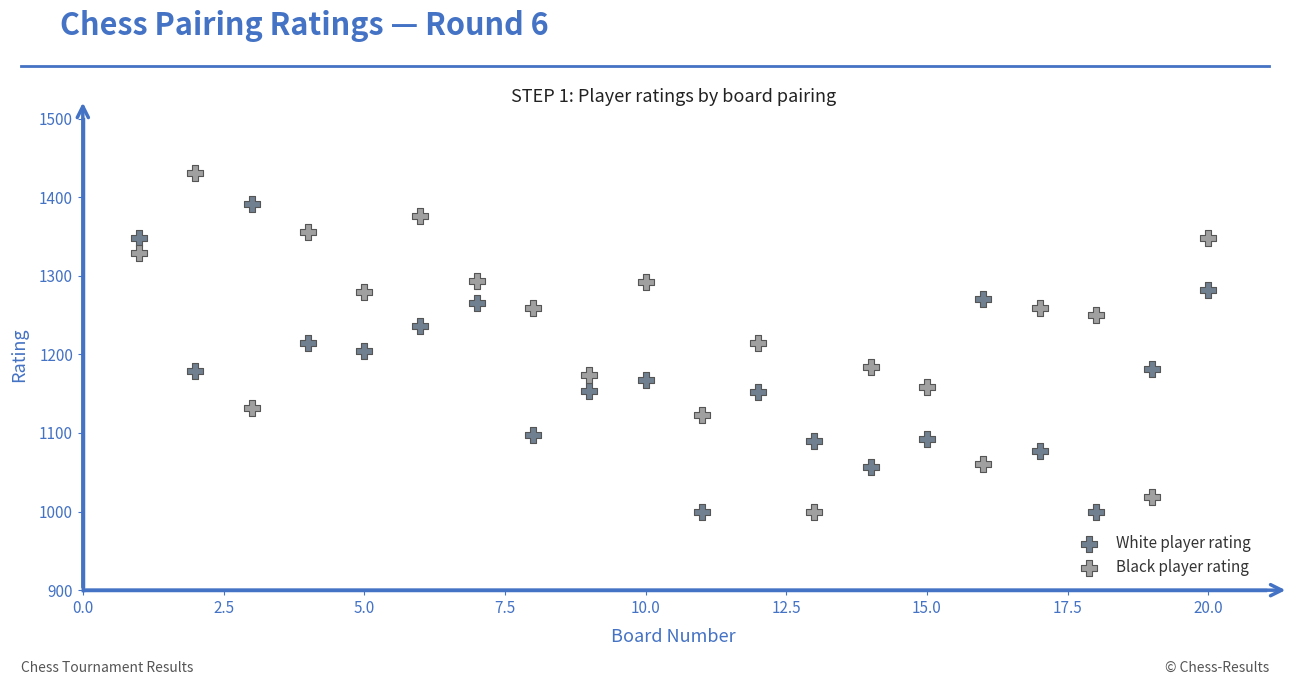

Which series has the largest Y range (max minus min)?

Black player rating